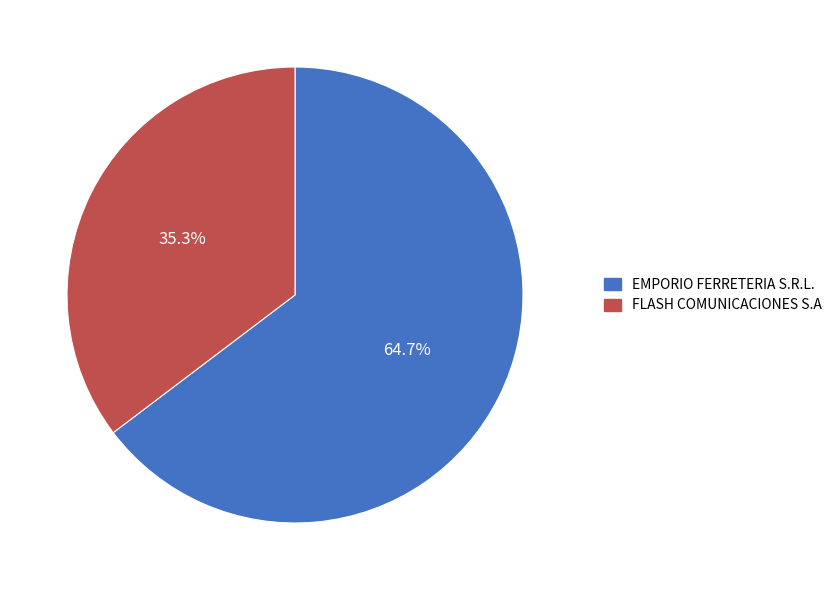

Which slice is the smallest?

FLASH COMUNICACIONES S.A